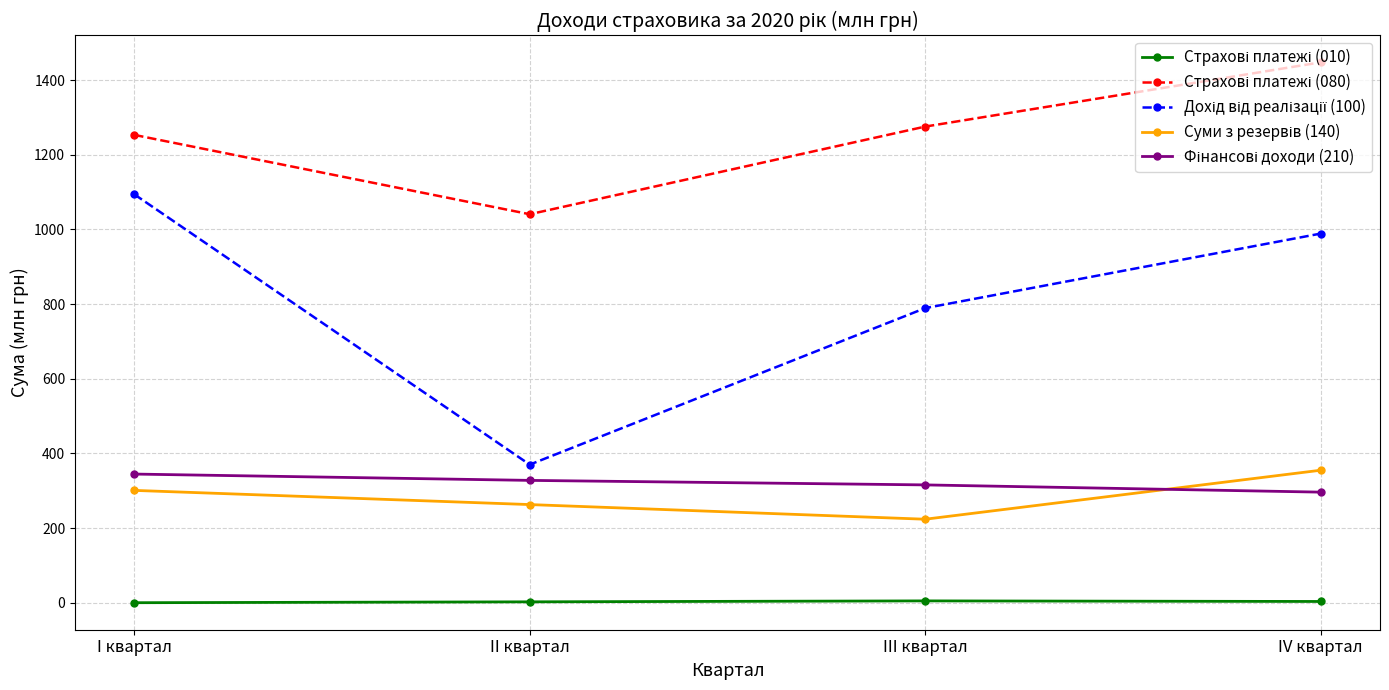

At how many categories does at least one series exceed 522?

4